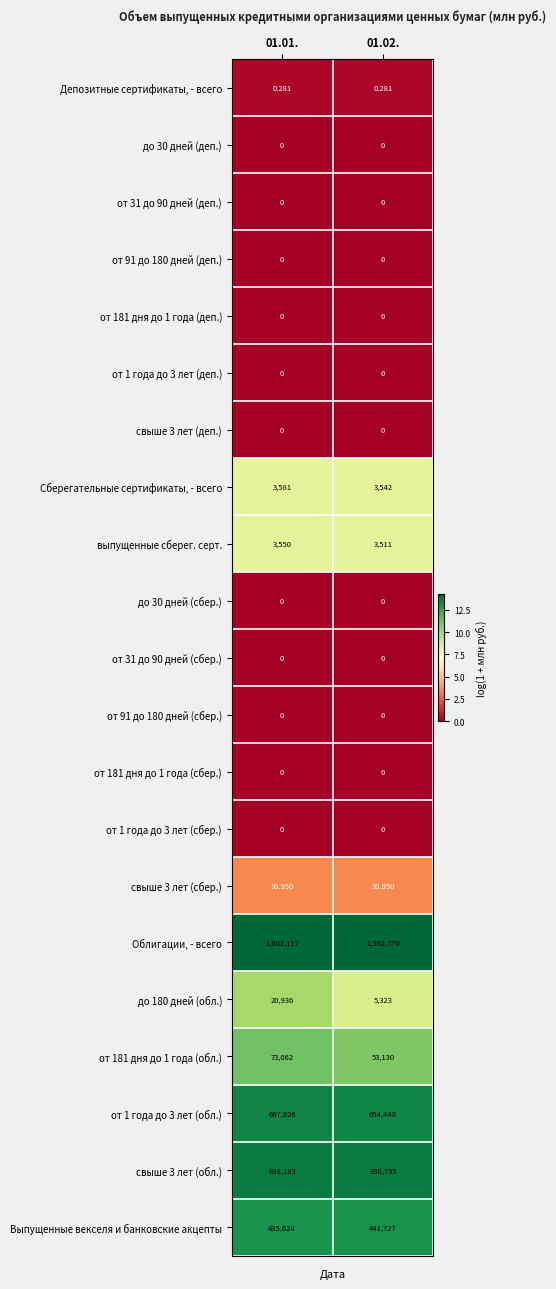

Which series has the largest range (max minus min)?

Облигации, - всего